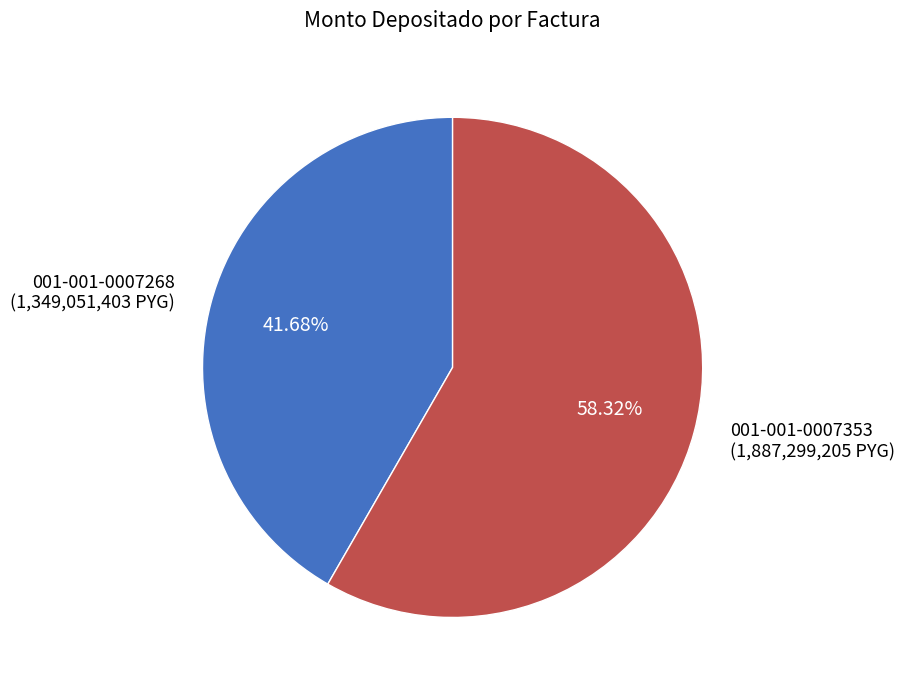

Is there any slice that represents more than half of the pie?

Yes